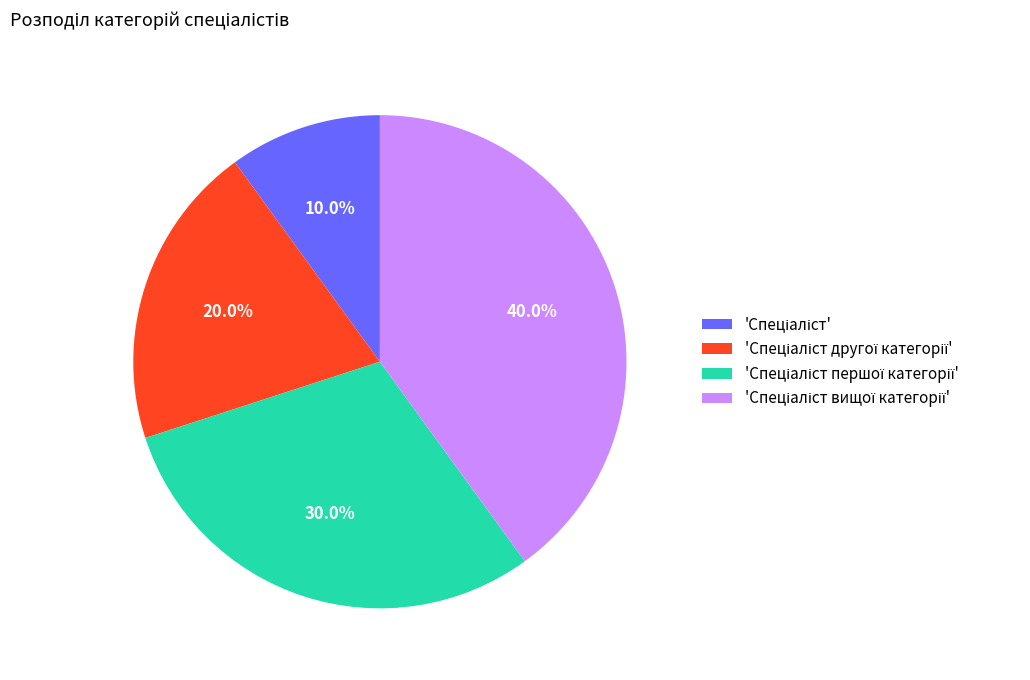

Is there a majority slice in this chart?

No